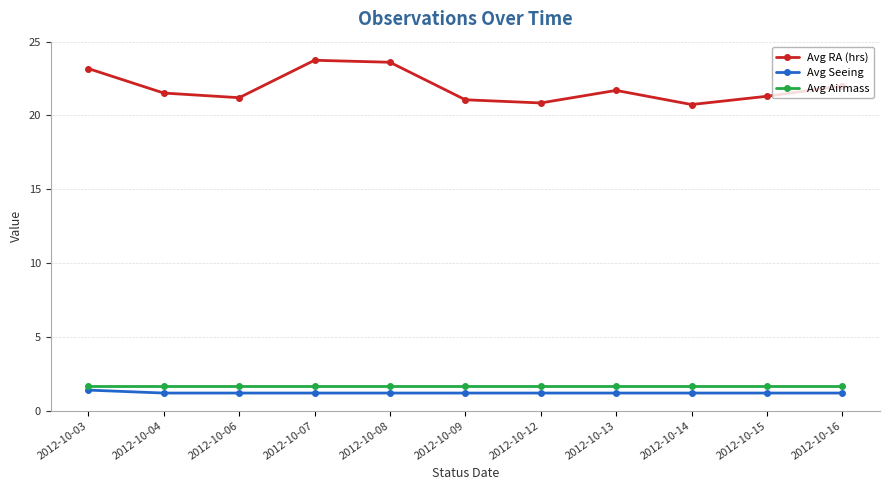

True or false: Avg RA (hrs) and Avg Seeing intersect in this chart.

False